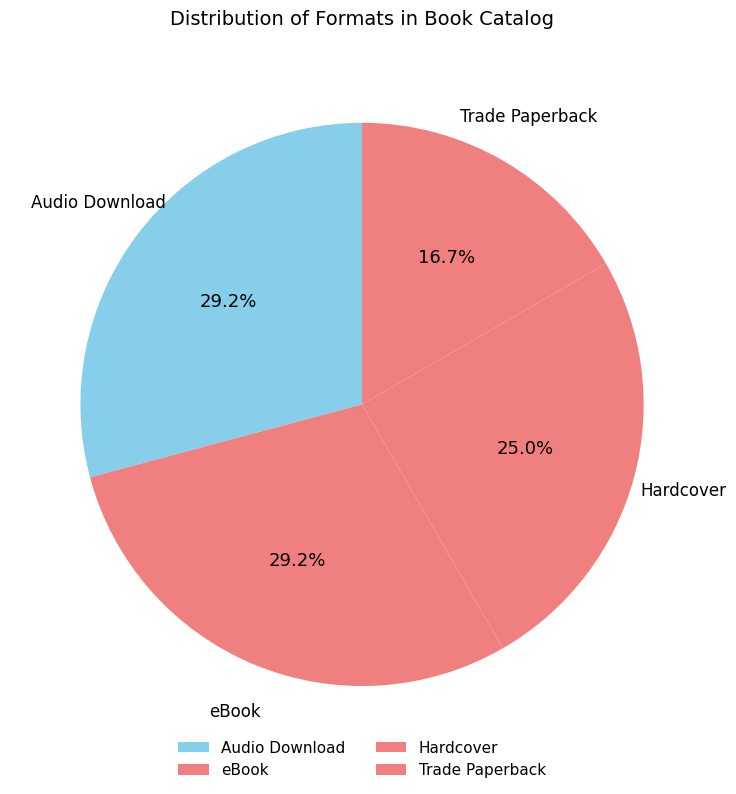

How many slices are in this pie chart?

4